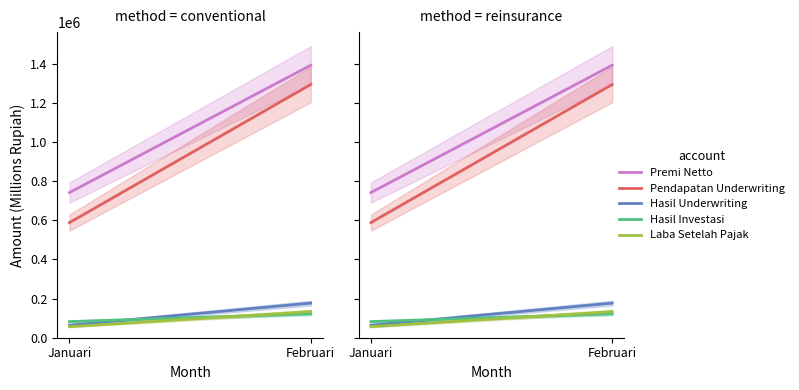

What is the sum of the Hasil Investasi values at Februari and Januari?

204498.5